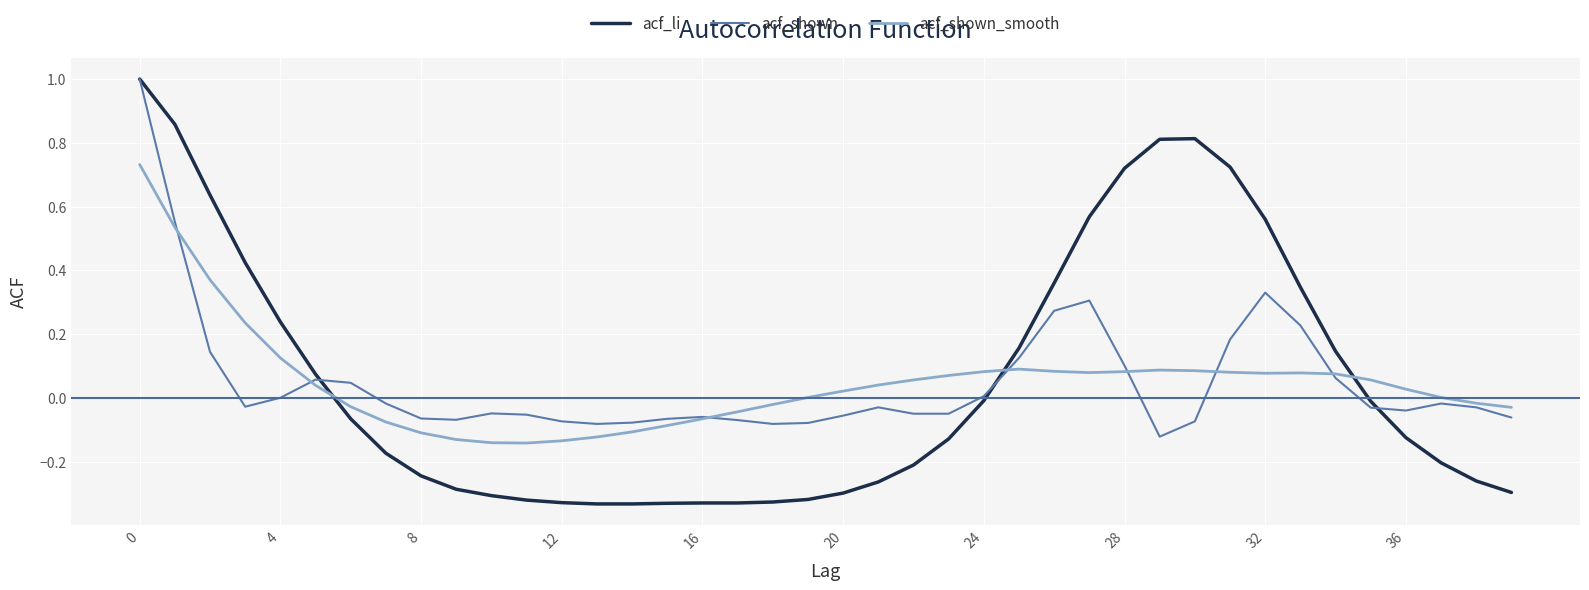

Which series has the widest spread of values?

acf_li